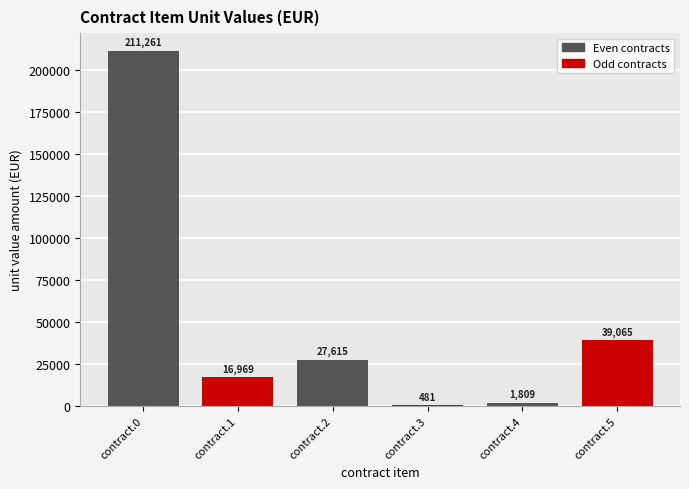

What is the change in value from contract.2 to contract.3?

-27133.4